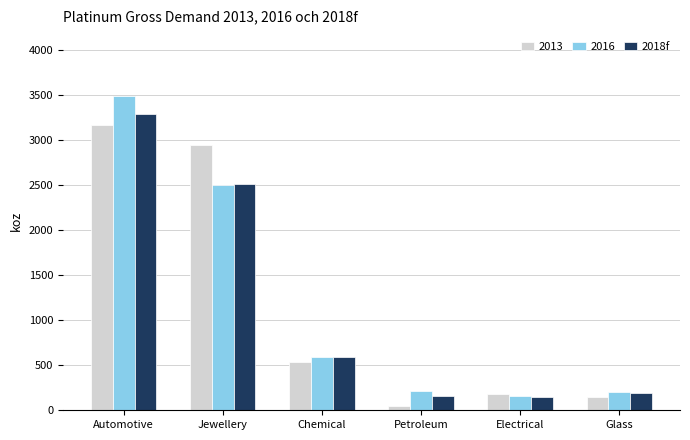

At which label is 2018f closest to 1717?

Jewellery